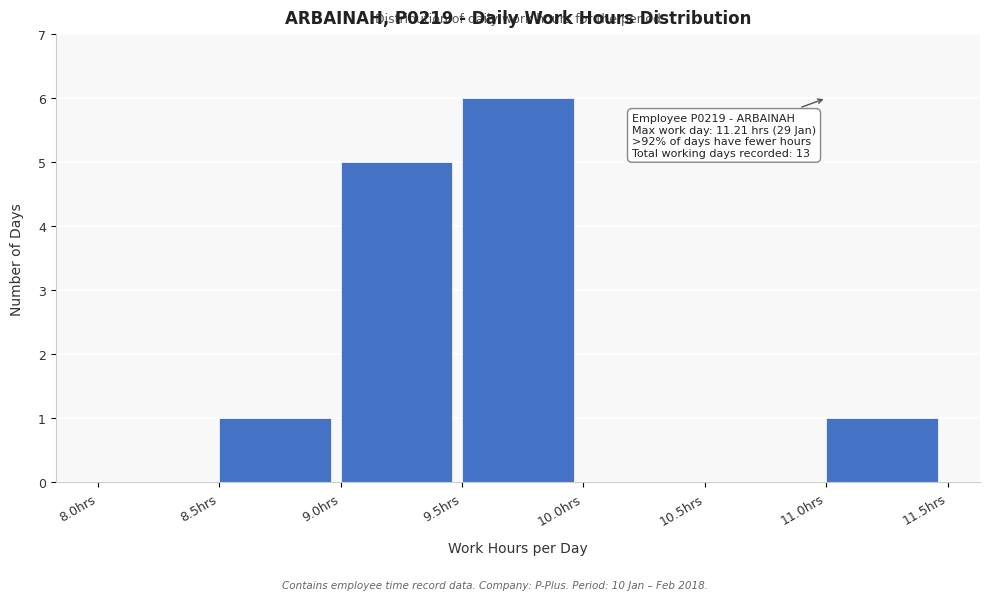

Over which range of the x-axis is the bar tallest?

9.5 to 10.0